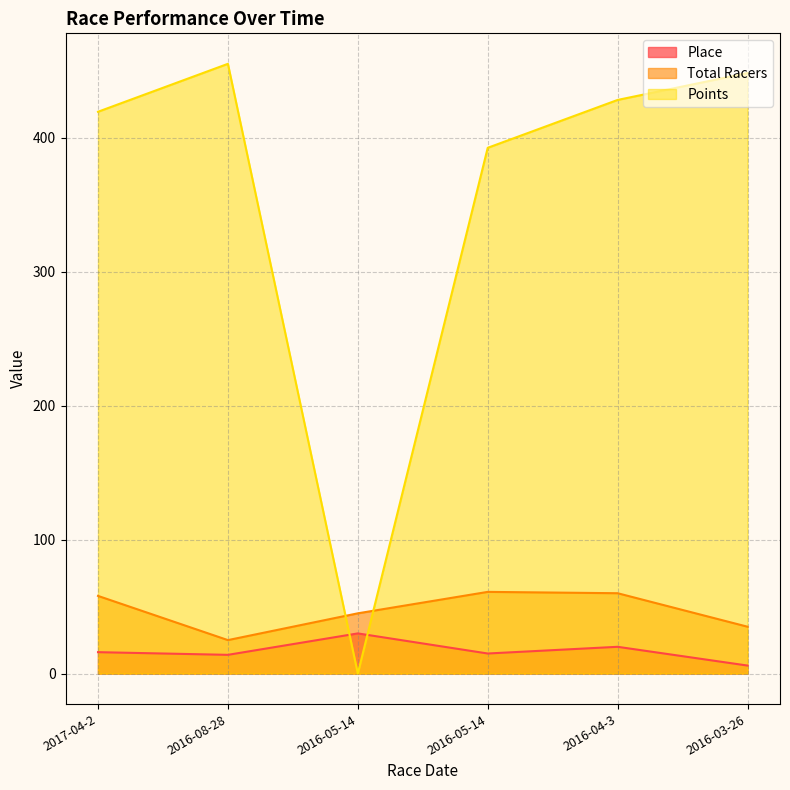

Count the number of categories in the chart.

6